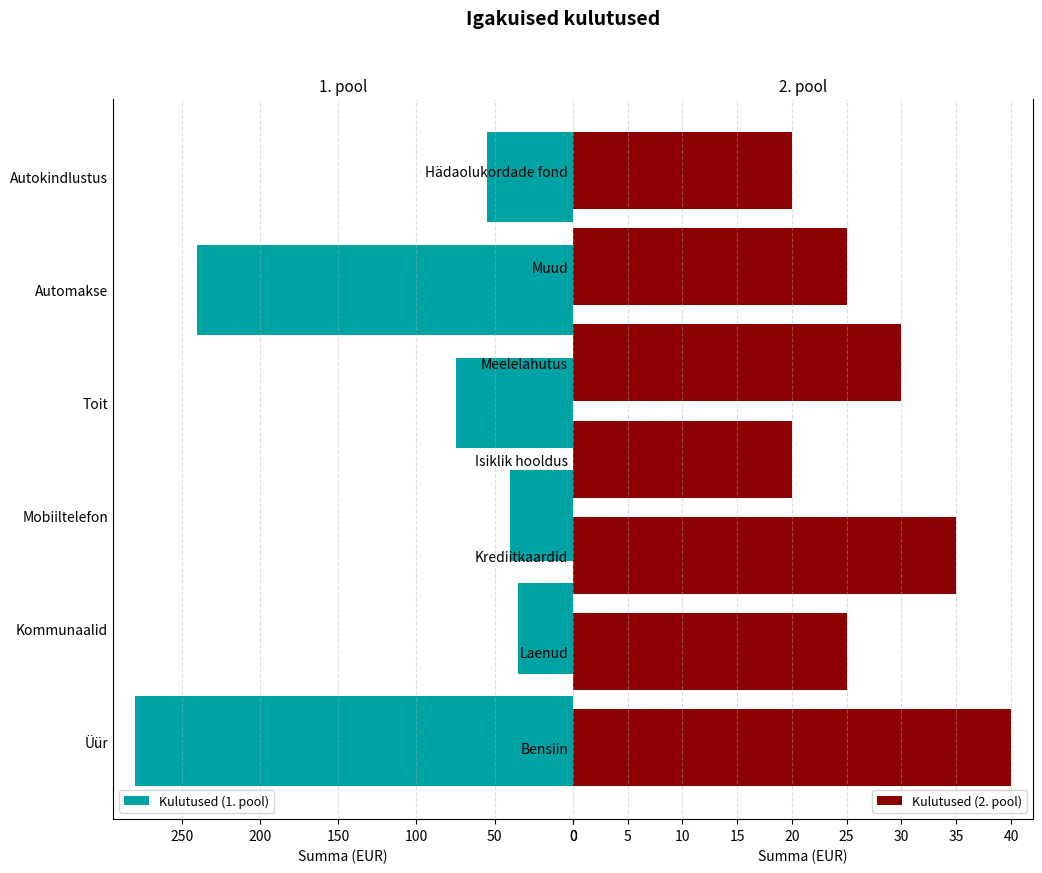

List the labels in order of value, largest first.

Üür, Automakse, Toit, Autokindlustus, Mobiiltelefon, Bensiin, Kommunaalid, Krediitkaardid, Meelelahutus, Laenud, Muud, Isiklik hooldus, Hädaolukordade fond